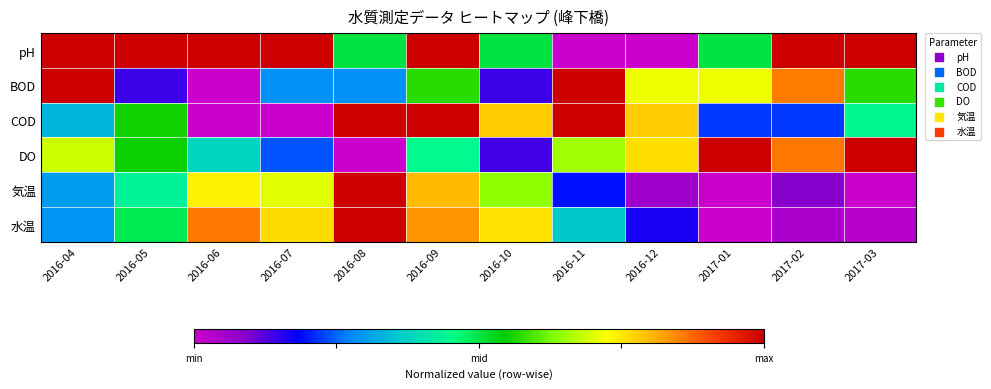

Which label corresponds to the smallest value in the chart?

2016-11